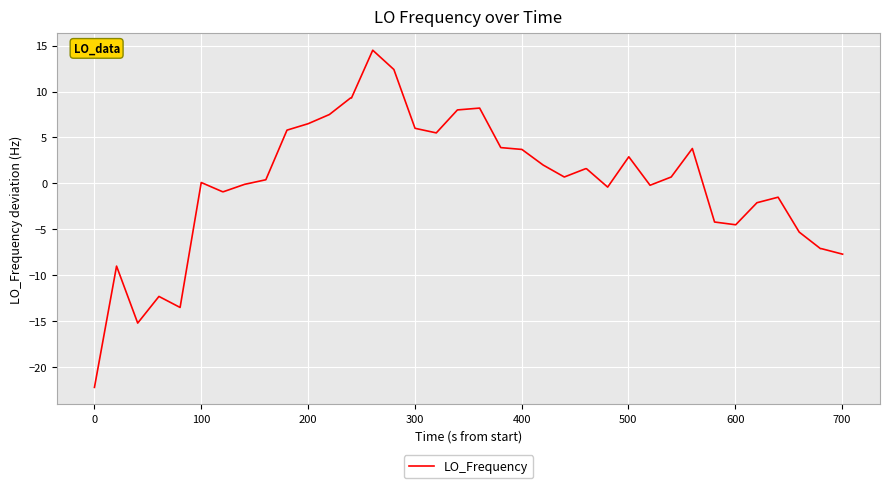

What is the smallest value displayed?

-22.2